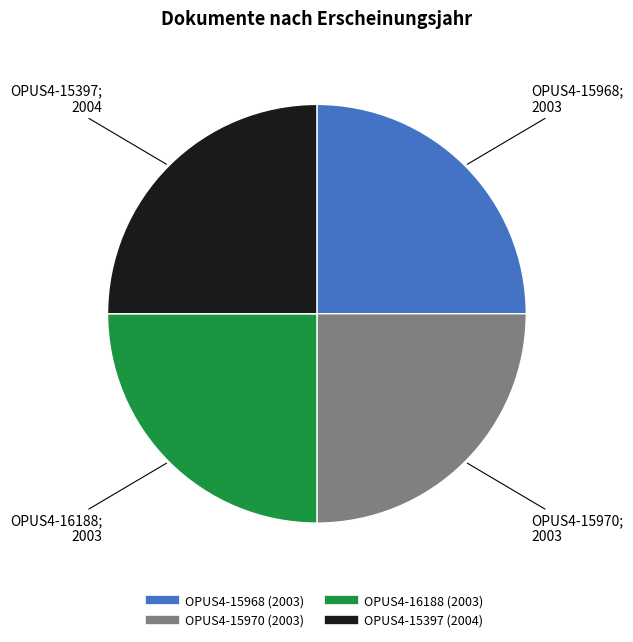

Is it true that OPUS4-15397 is 25% of the pie?

True